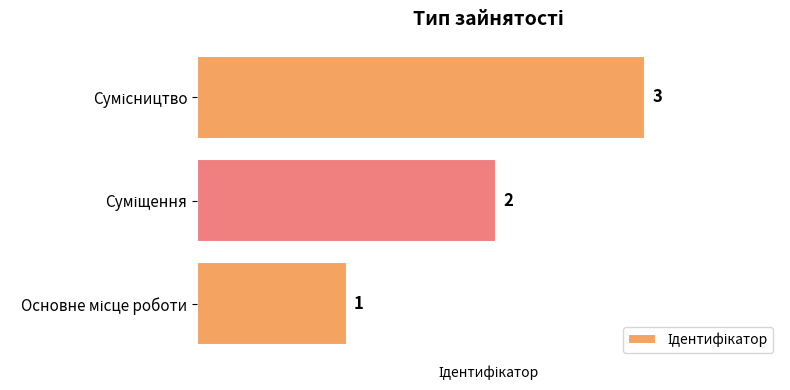

What is the greatest value displayed?

3